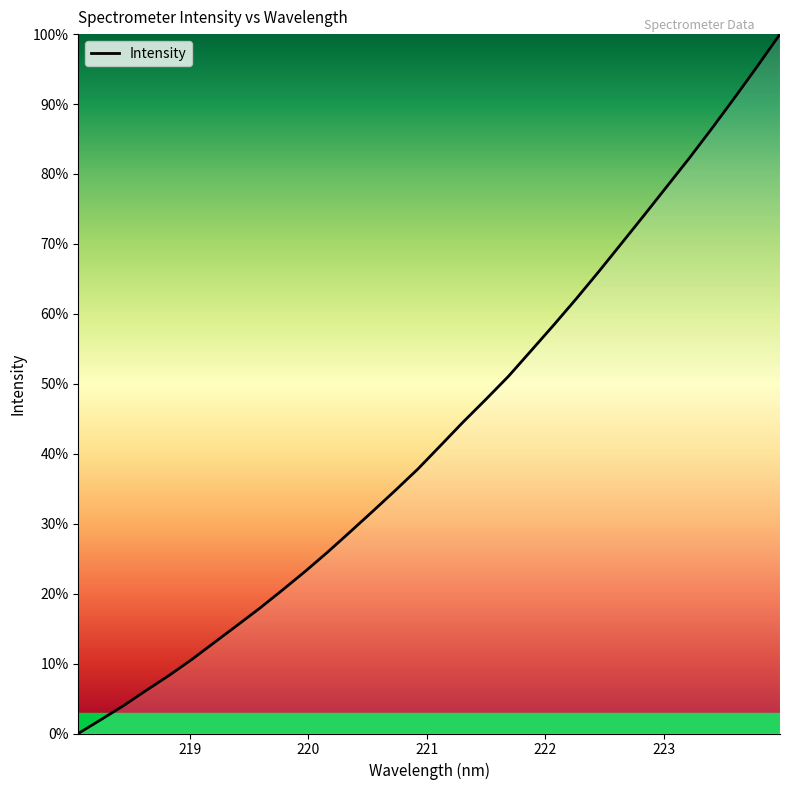

What is the greatest value displayed?

100.0